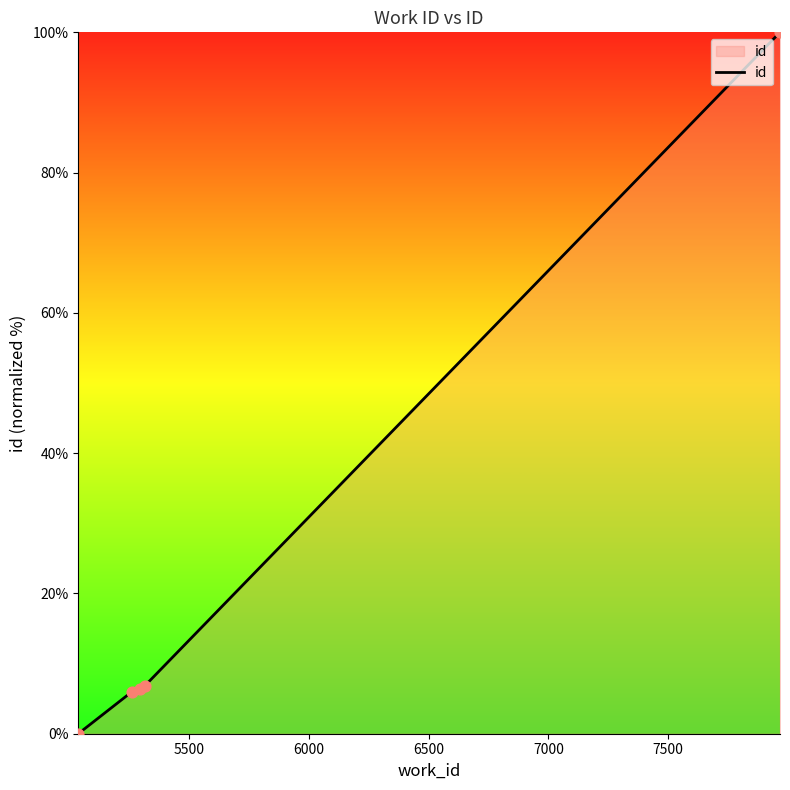

What is the average value?

23.8